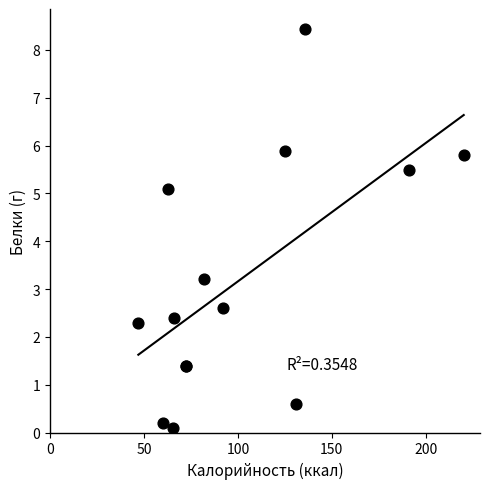

What Y value in the scatter plot is closest to 4?

3.2